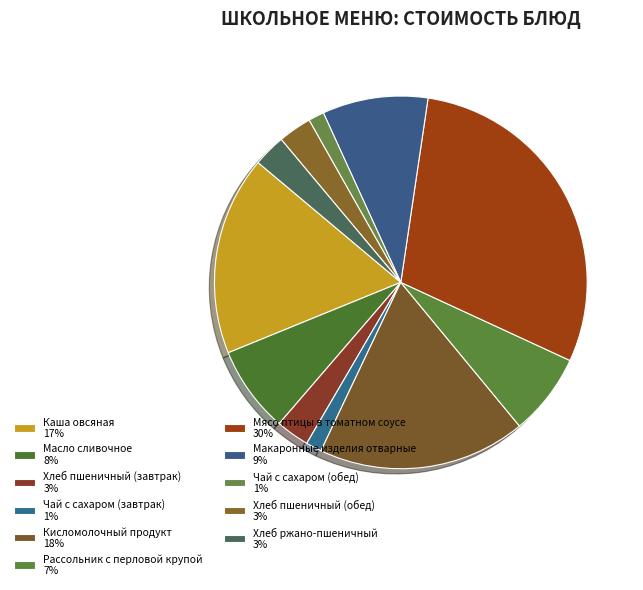

How many segments does this pie chart have?

11